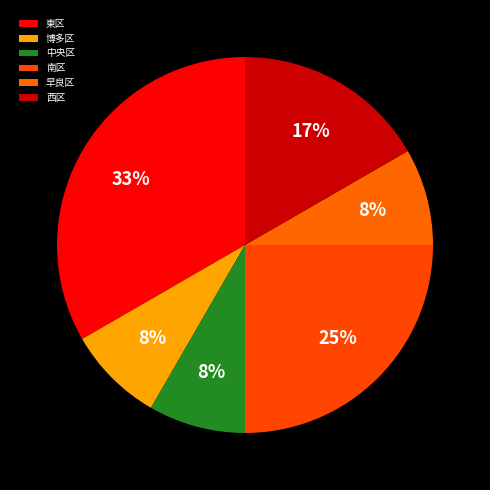

Is it true that 東区 is 33% of the pie?

True